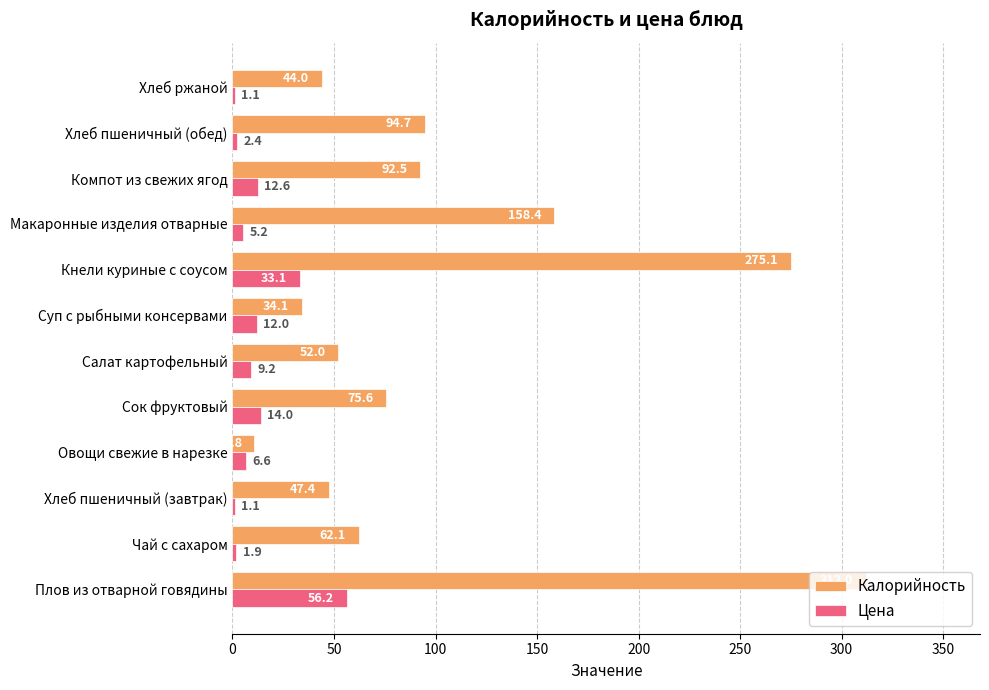

True or false: Калорийность has a value of 275.1 at Кнели куриные с соусом.

True